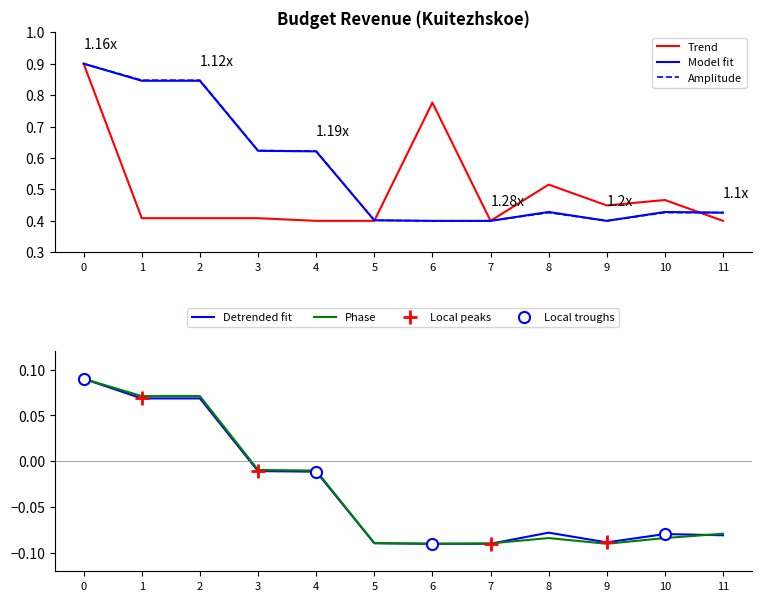

Which series has the largest total across all categories?

Amplitude